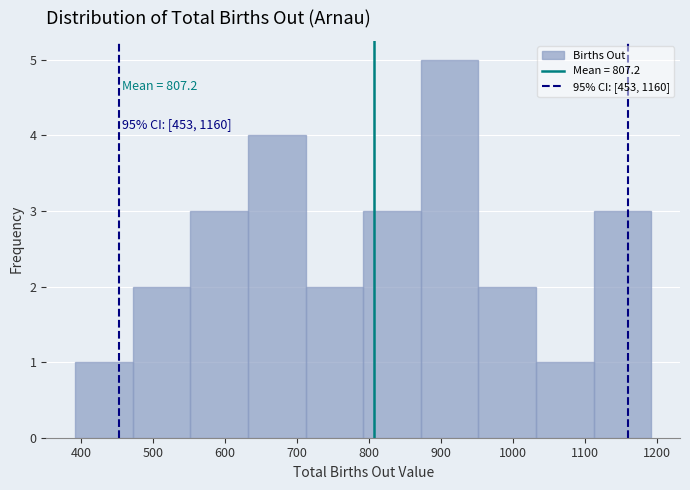

Over which range of the x-axis is the bar tallest?

872 to 952